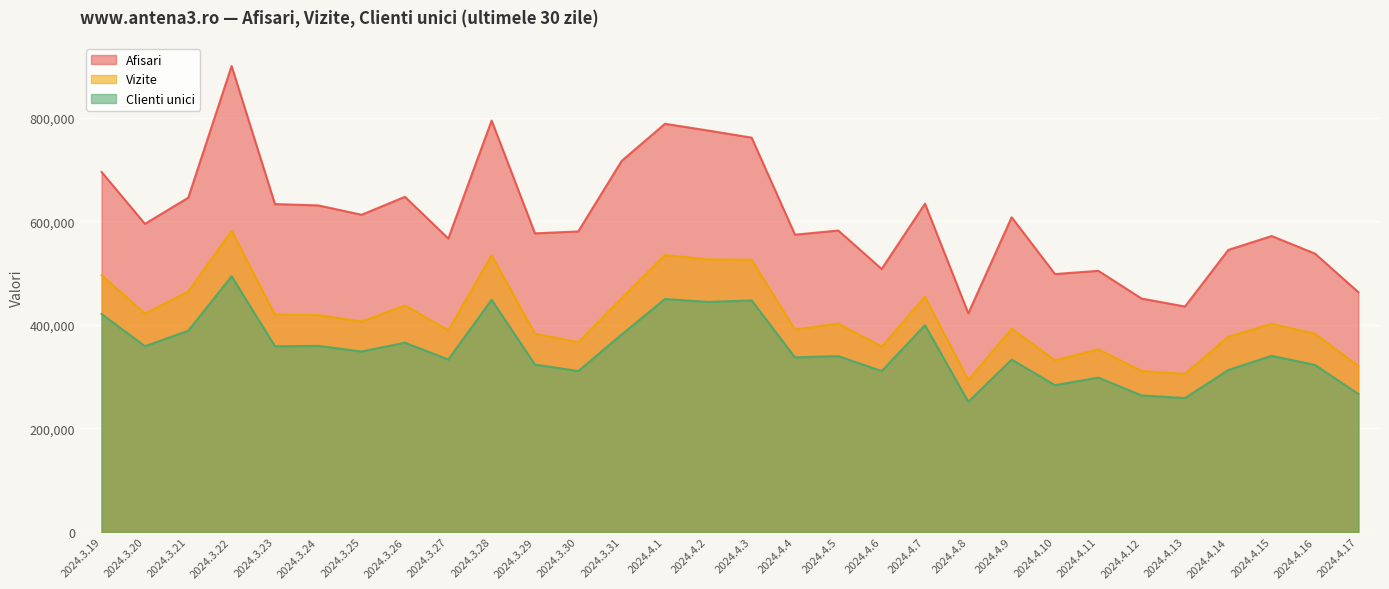

The Vizite series shows 310920 at 2024.4.12. True or false?

True